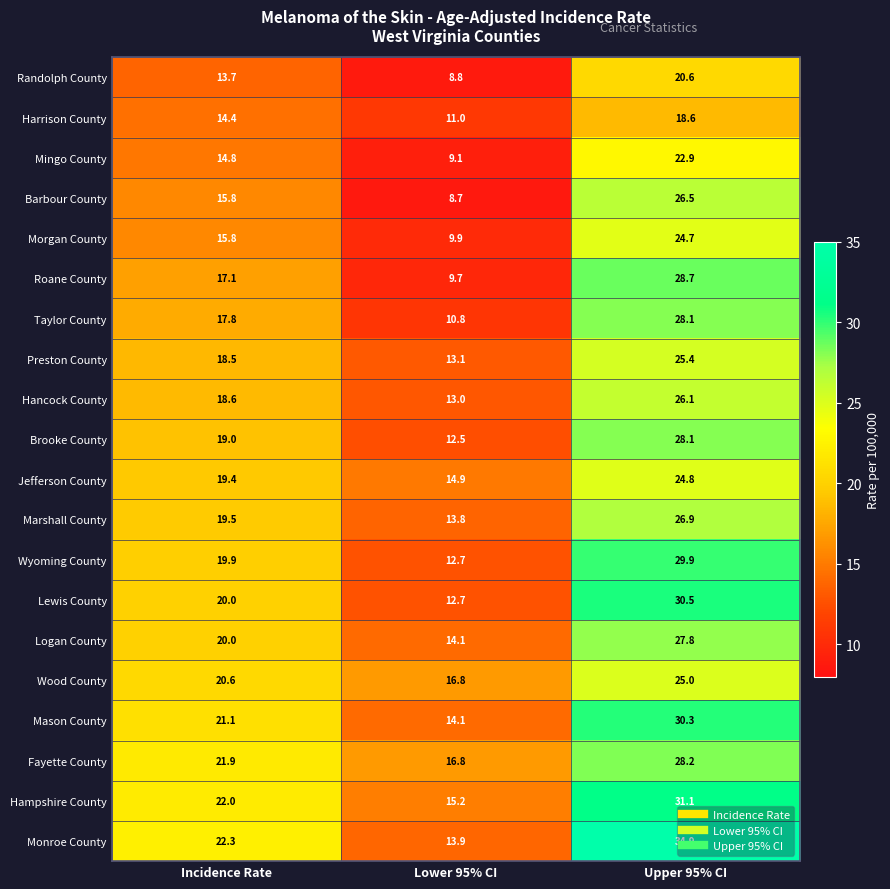

Which series has the largest range (max minus min)?

Monroe County